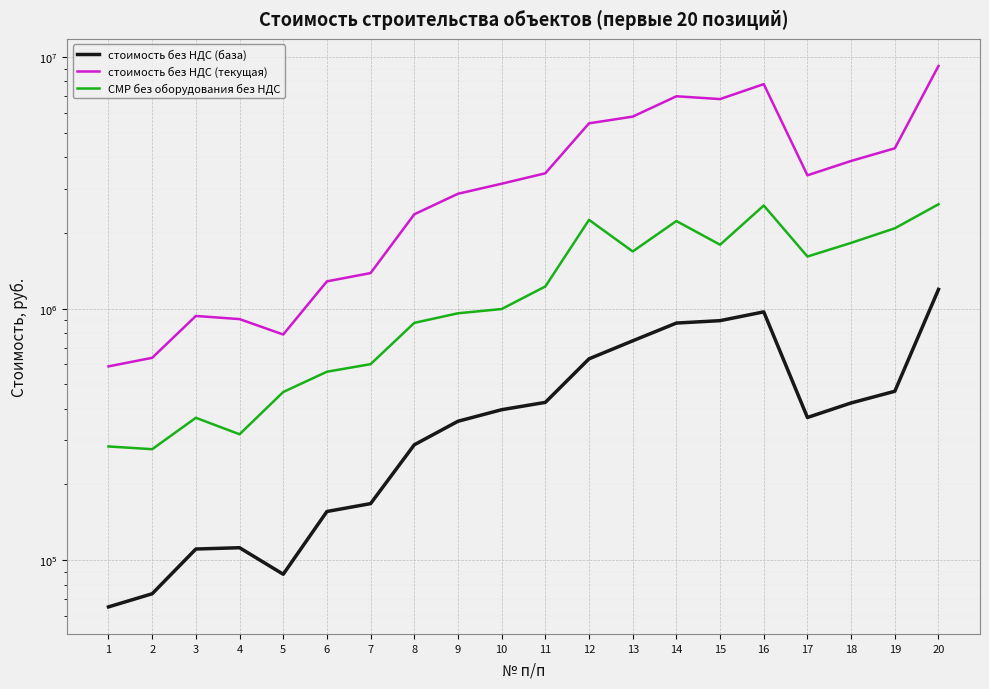

At which category does the chart reach its minimum across all series?

1